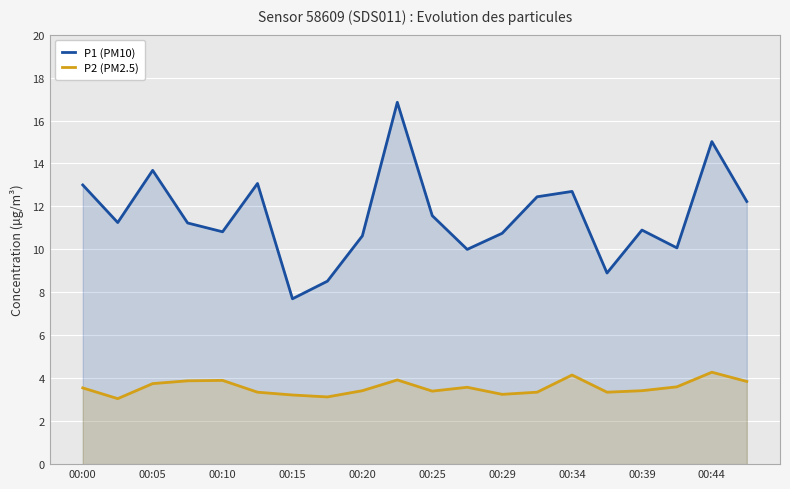

True or false: P2 (PM2.5) and P1 (PM10) intersect in this chart.

False